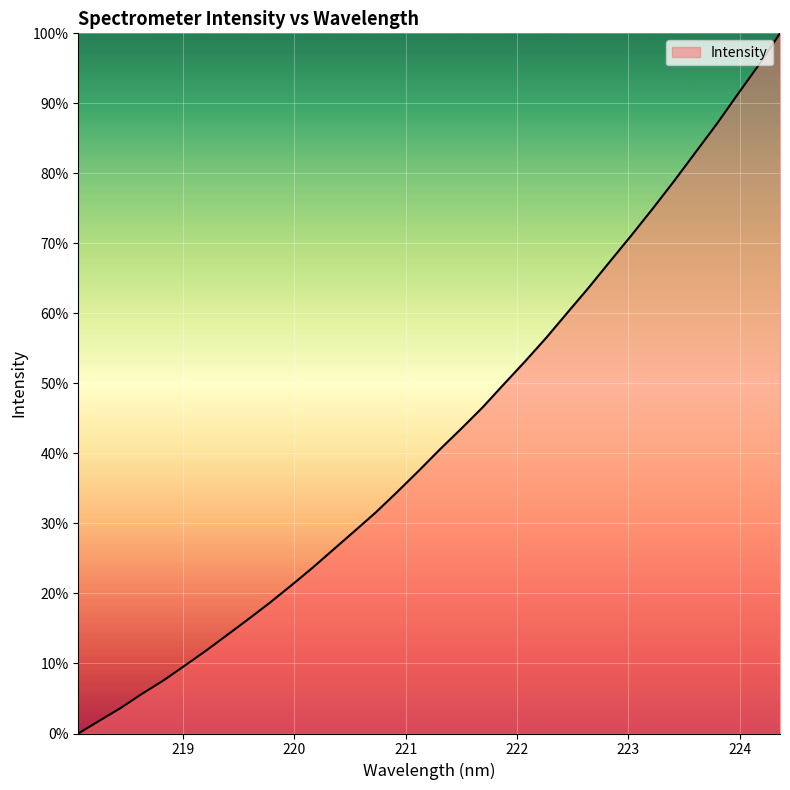

What is the average value?

42.8